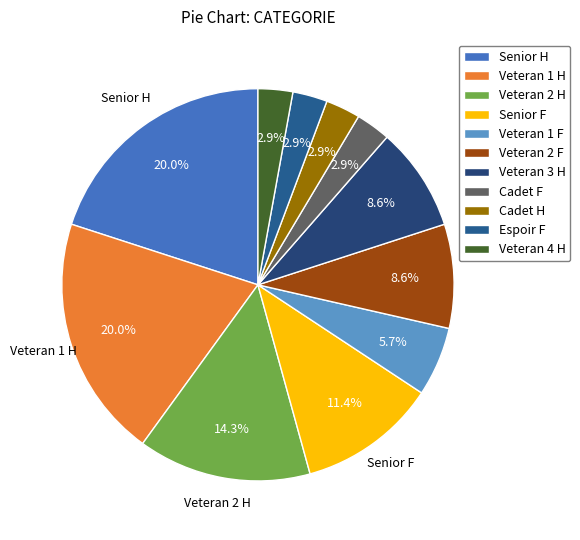

Count the number of slices in the pie.

11